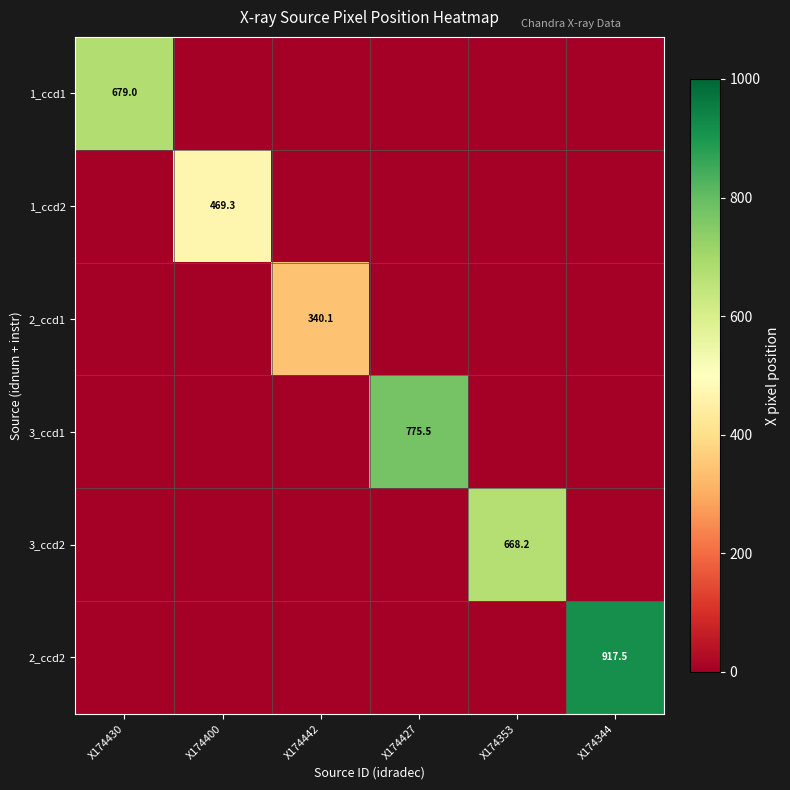

True or false: 3_ccd2 has a value of 668.2 at X174353.

True